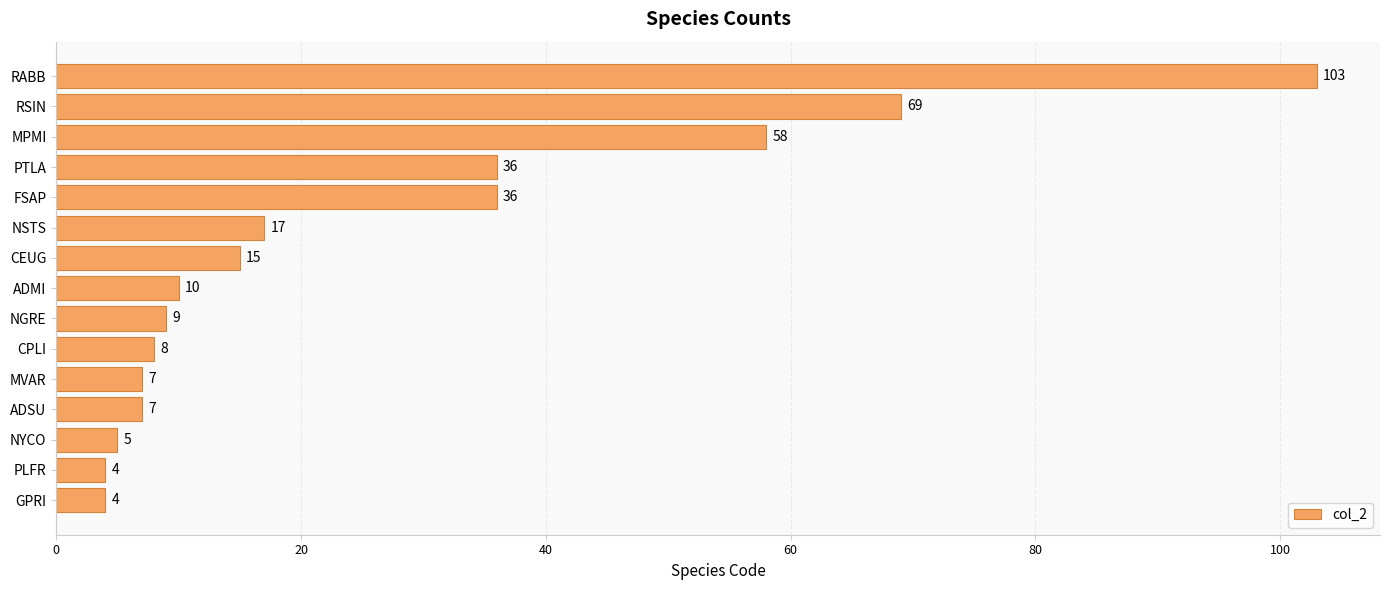

Count the number of categories in the chart.

15